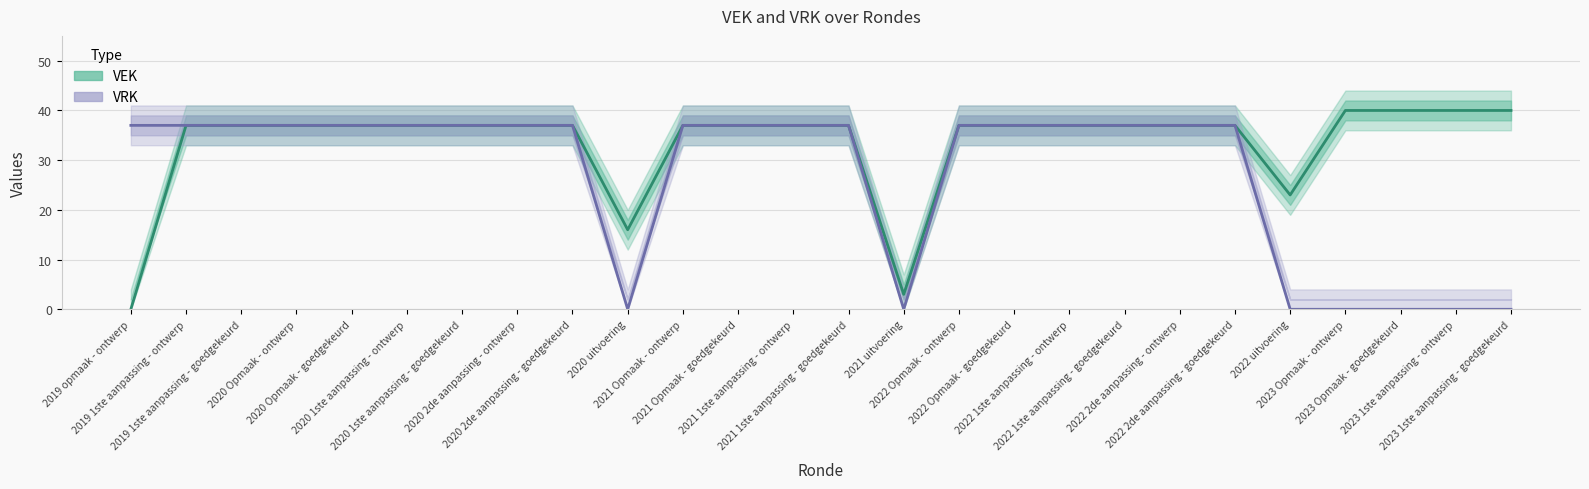

Reading left to right, what are all the values shown in this chart?

VEK: 2019 opmaak - ontwerp=0	2019 1ste aanpassing - ontwerp=37	2019 1ste aanpassing - goedgekeurd=37	2020 Opmaak - ontwerp=37	2020 Opmaak - goedgekeurd=37	2020 1ste aanpassing - ontwerp=37	2020 1ste aanpassing - goedgekeurd=37	2020 2de aanpassing - ontwerp=37	2020 2de aanpassing - goedgekeurd=37	2020 uitvoering=16	2021 Opmaak - ontwerp=37	2021 Opmaak - goedgekeurd=37	2021 1ste aanpassing - ontwerp=37	2021 1ste aanpassing - goedgekeurd=37	2021 uitvoering=3	2022 Opmaak - ontwerp=37	2022 Opmaak - goedgekeurd=37	2022 1ste aanpassing - ontwerp=37	2022 1ste aanpassing - goedgekeurd=37	2022 2de aanpassing - ontwerp=37	2022 2de aanpassing - goedgekeurd=37	2022 uitvoering=23	2023 Opmaak - ontwerp=40	2023 Opmaak - goedgekeurd=40	2023 1ste aanpassing - ontwerp=40	2023 1ste aanpassing - goedgekeurd=40
VRK: 2019 opmaak - ontwerp=37	2019 1ste aanpassing - ontwerp=37	2019 1ste aanpassing - goedgekeurd=37	2020 Opmaak - ontwerp=37	2020 Opmaak - goedgekeurd=37	2020 1ste aanpassing - ontwerp=37	2020 1ste aanpassing - goedgekeurd=37	2020 2de aanpassing - ontwerp=37	2020 2de aanpassing - goedgekeurd=37	2020 uitvoering=0	2021 Opmaak - ontwerp=37	2021 Opmaak - goedgekeurd=37	2021 1ste aanpassing - ontwerp=37	2021 1ste aanpassing - goedgekeurd=37	2021 uitvoering=0	2022 Opmaak - ontwerp=37	2022 Opmaak - goedgekeurd=37	2022 1ste aanpassing - ontwerp=37	2022 1ste aanpassing - goedgekeurd=37	2022 2de aanpassing - ontwerp=37	2022 2de aanpassing - goedgekeurd=37	2022 uitvoering=0	2023 Opmaak - ontwerp=0	2023 Opmaak - goedgekeurd=0	2023 1ste aanpassing - ontwerp=0	2023 1ste aanpassing - goedgekeurd=0